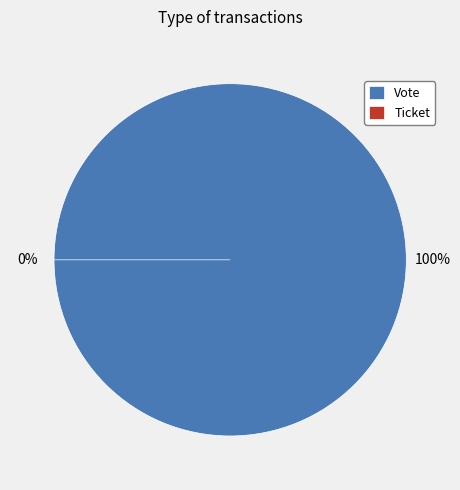

Which slice is the largest?

Vote